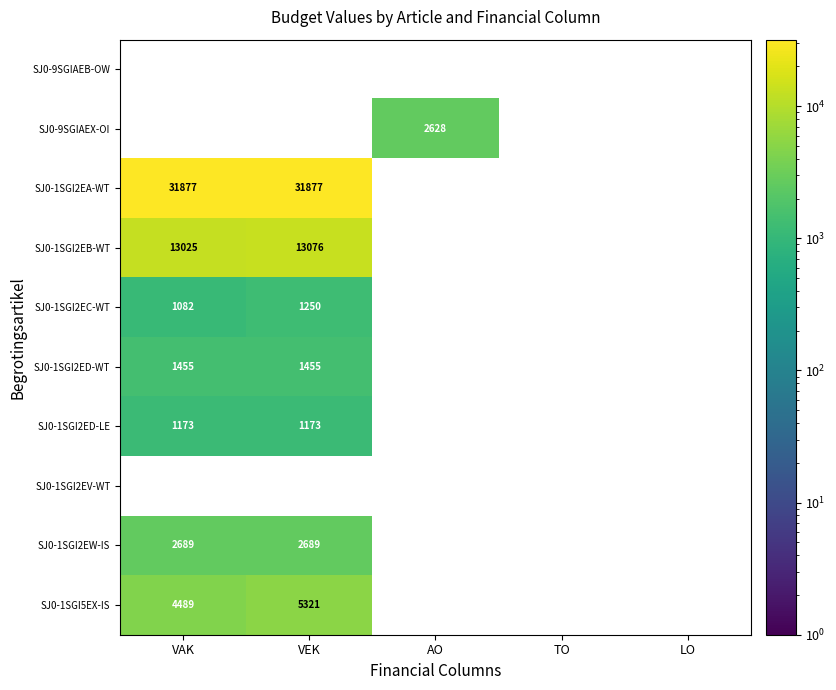

What is the minimum value shown in the chart?

1082.0